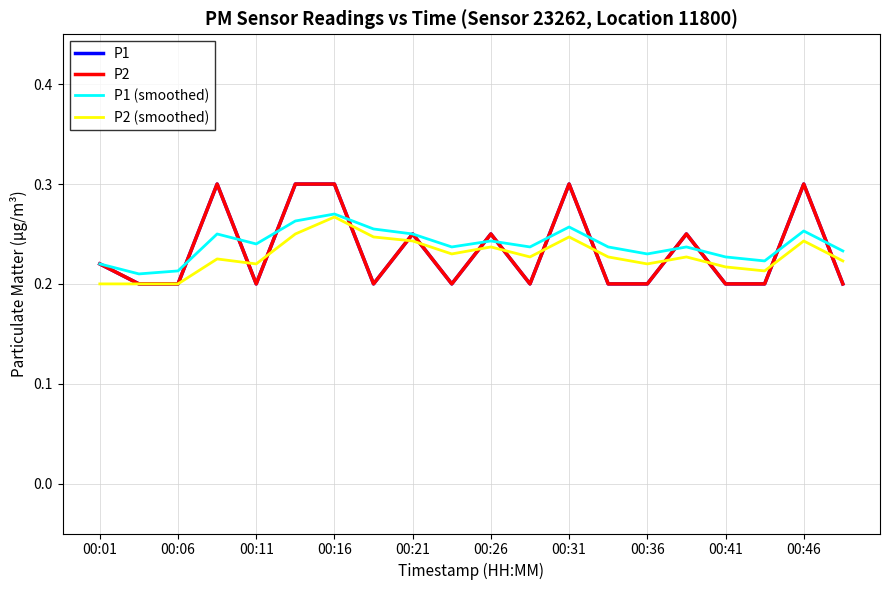

Does the chart display data point markers on the line(s)?

No